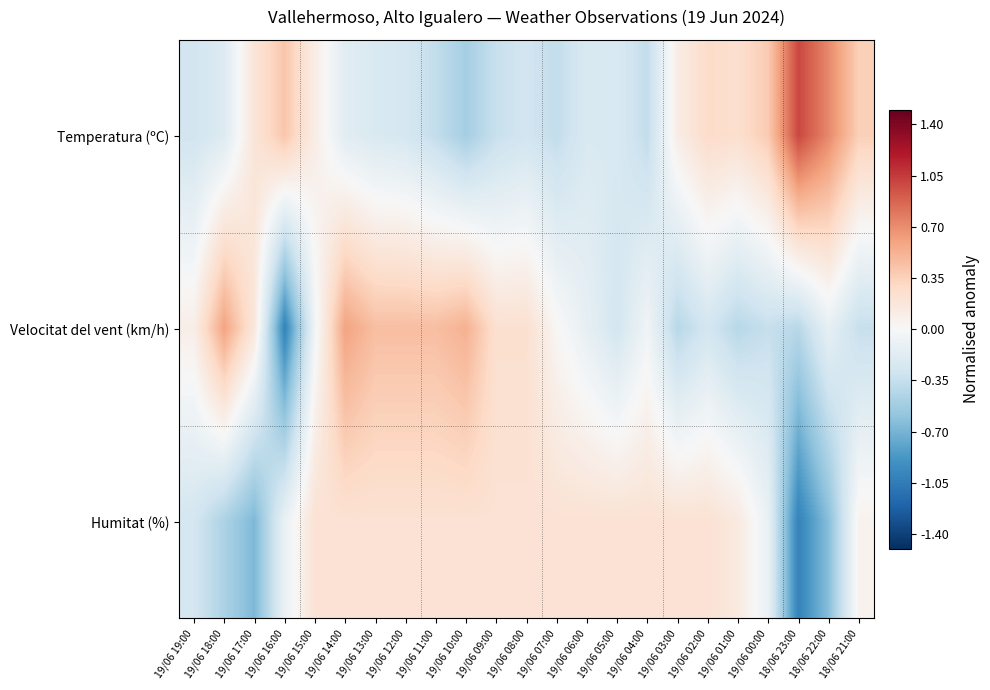

Reading left to right, transcribe all the data shown in this chart.

Temperatura (ºC): 19/06 19:00=-0.3	19/06 18:00=-0.2	19/06 17:00=0.2	19/06 16:00=0.4	19/06 15:00=0.1	19/06 14:00=-0.2	19/06 13:00=-0.2	19/06 12:00=-0.3	19/06 11:00=-0.4	19/06 10:00=-0.5	19/06 09:00=-0.3	19/06 08:00=-0.3	19/06 07:00=-0.4	19/06 06:00=-0.2	19/06 05:00=-0.2	19/06 04:00=-0.4	19/06 03:00=0.1	19/06 02:00=0.3	19/06 01:00=0.2	19/06 00:00=0.4	18/06 23:00=1.0	18/06 22:00=0.7	18/06 21:00=0.4
Velocitat del vent (km/h): 19/06 19:00=0.1	19/06 18:00=0.6	19/06 17:00=0.2	19/06 16:00=-1.0	19/06 15:00=-0.1	19/06 14:00=0.6	19/06 13:00=0.5	19/06 12:00=0.5	19/06 11:00=0.5	19/06 10:00=0.5	19/06 09:00=0.2	19/06 08:00=0.2	19/06 07:00=0.0	19/06 06:00=-0.1	19/06 05:00=-0.3	19/06 04:00=-0.1	19/06 03:00=-0.4	19/06 02:00=-0.3	19/06 01:00=-0.4	19/06 00:00=-0.3	18/06 23:00=-0.4	18/06 22:00=-0.1	18/06 21:00=-0.3
Humitat (%): 19/06 19:00=-0.3	19/06 18:00=-0.5	19/06 17:00=-0.7	19/06 16:00=-0.1	19/06 15:00=0.2	19/06 14:00=0.2	19/06 13:00=0.2	19/06 12:00=0.2	19/06 11:00=0.2	19/06 10:00=0.2	19/06 09:00=0.2	19/06 08:00=0.2	19/06 07:00=0.2	19/06 06:00=0.2	19/06 05:00=0.2	19/06 04:00=0.2	19/06 03:00=0.2	19/06 02:00=0.2	19/06 01:00=0.1	19/06 00:00=-0.1	18/06 23:00=-1.0	18/06 22:00=-0.6	18/06 21:00=0.1